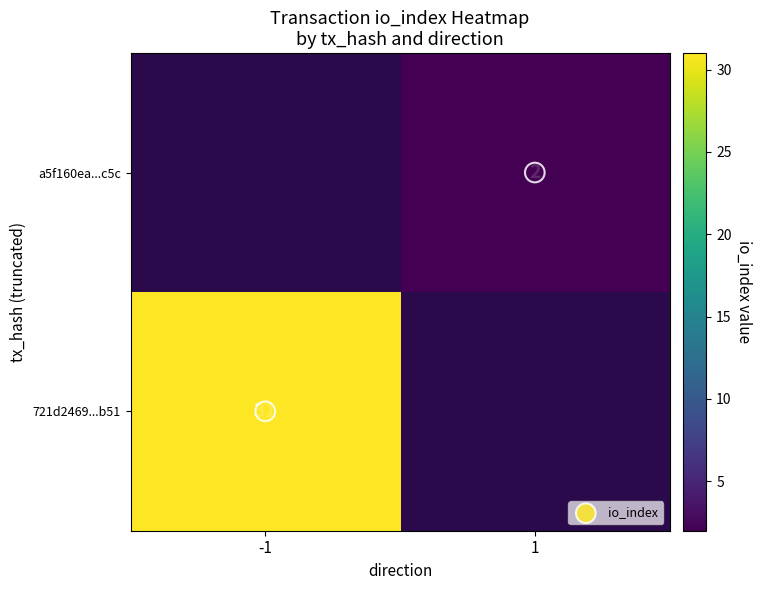

At how many categories does at least one series exceed 16?

1